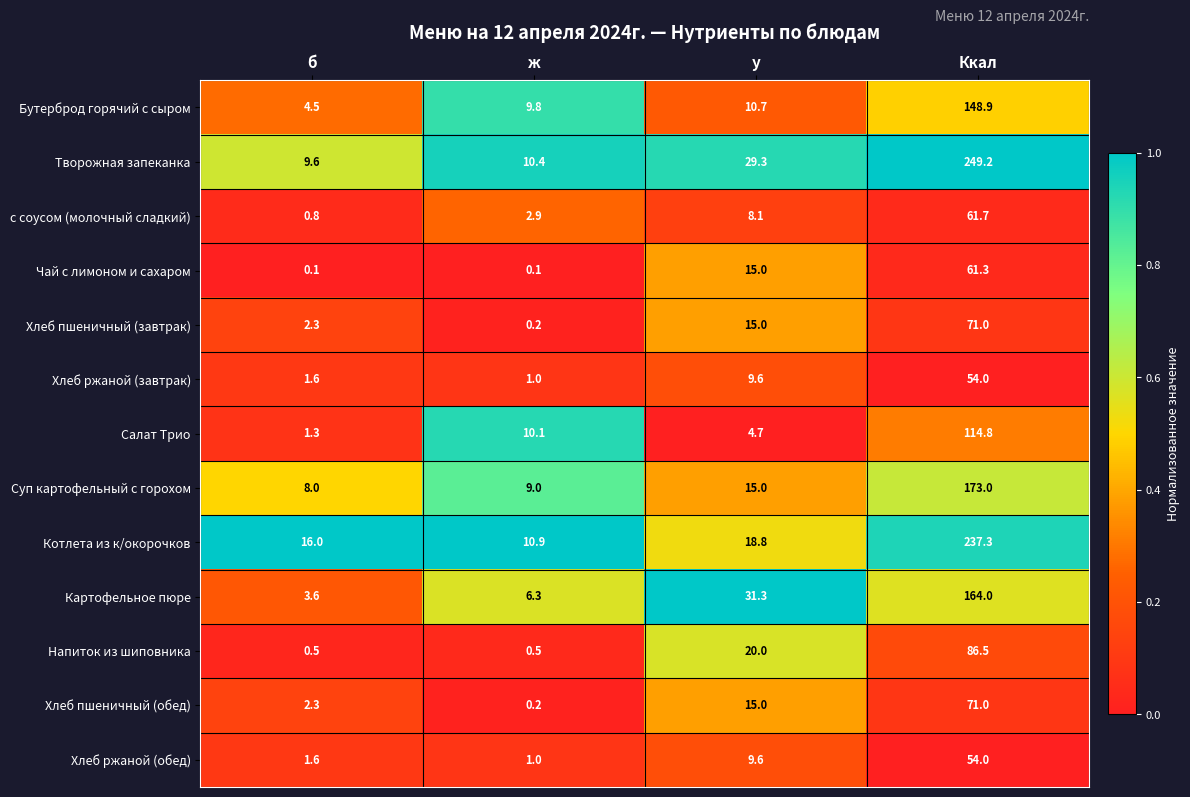

What is the approximate value of Салат Трио at б?

1.3